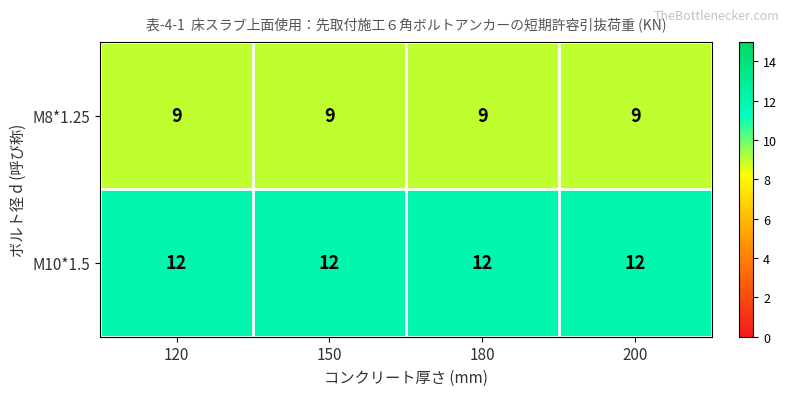

Read the M8*1.25 value at 150.

9